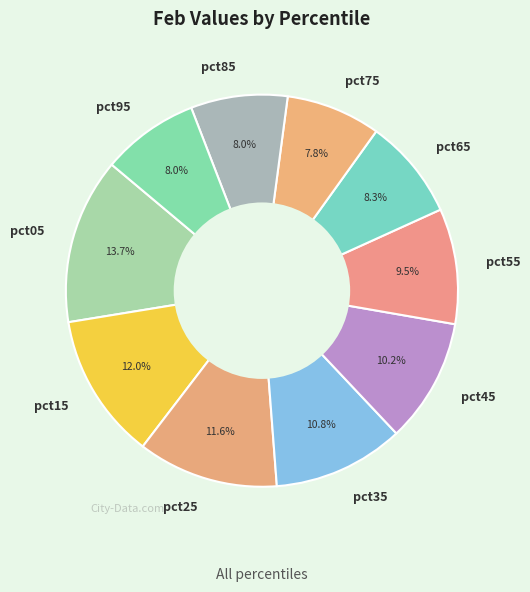

How many segments does this pie chart have?

10